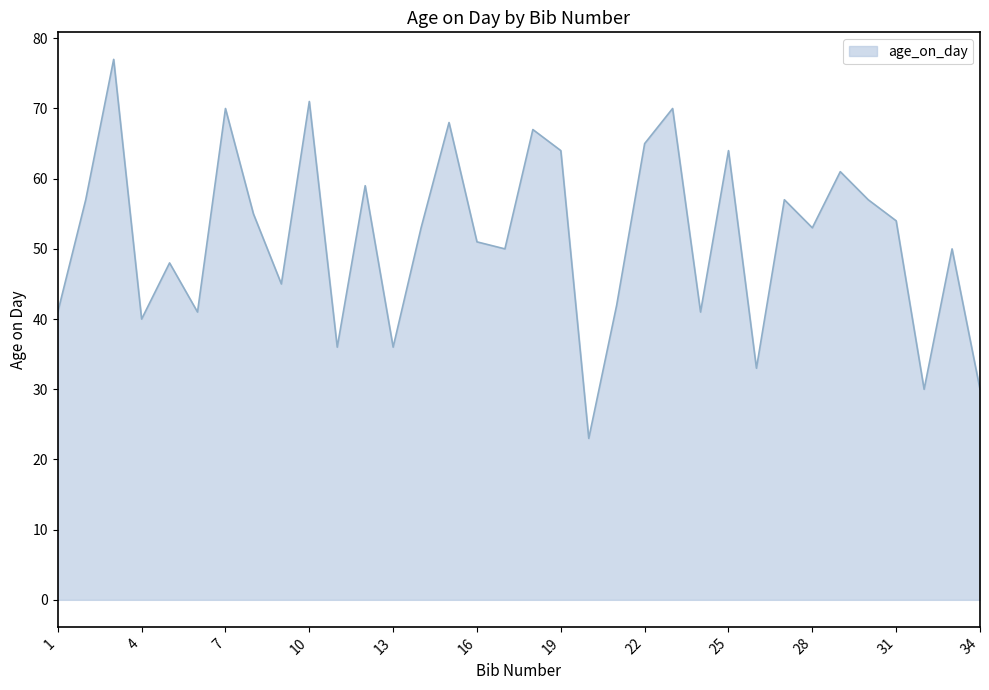

What is the difference between the maximum and minimum values?

54